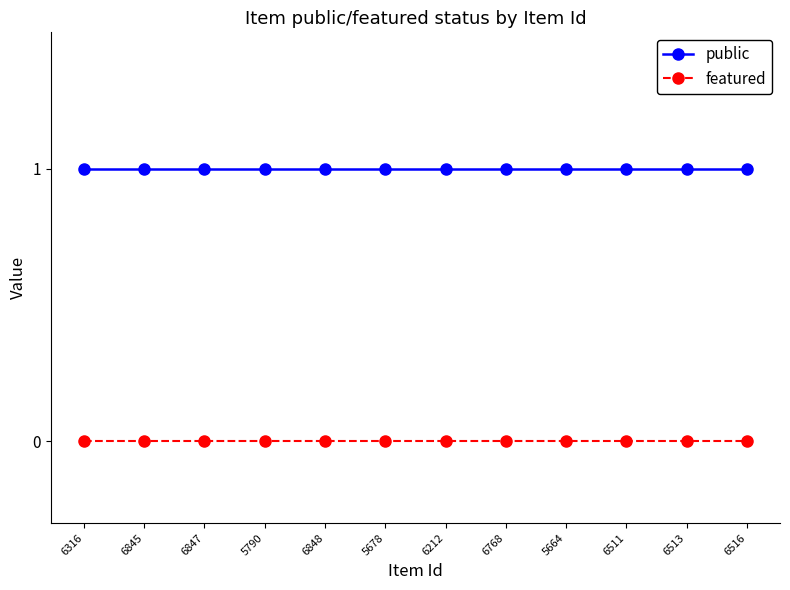

List the series in order of their peak value, lowest first.

featured, public